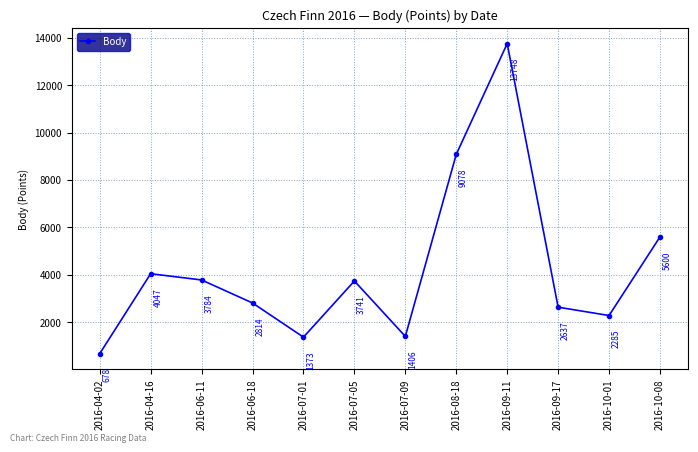

Rank the categories by value from highest to lowest.

2016-09-11, 2016-08-18, 2016-10-08, 2016-04-16, 2016-06-11, 2016-07-05, 2016-06-18, 2016-09-17, 2016-10-01, 2016-07-09, 2016-07-01, 2016-04-02